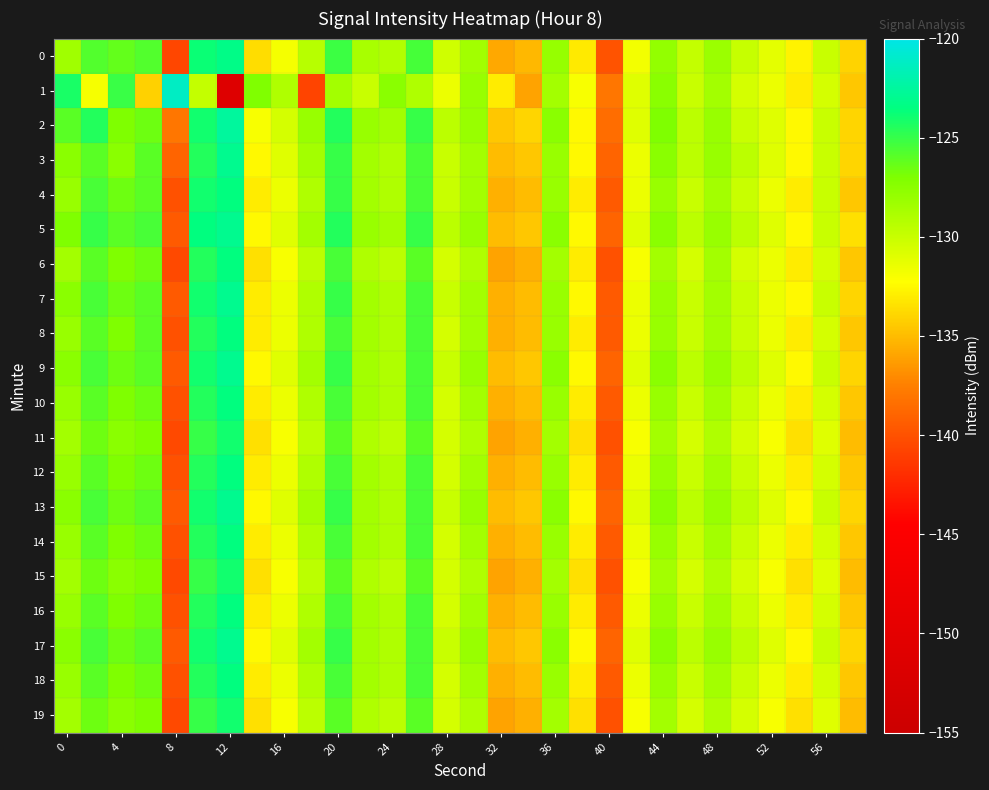

Rank the series by their maximum value, from highest to lowest.

1, 2, 3, 5, 7, 9, 13, 17, 0, 4, 6, 8, 10, 12, 14, 16, 18, 11, 15, 19